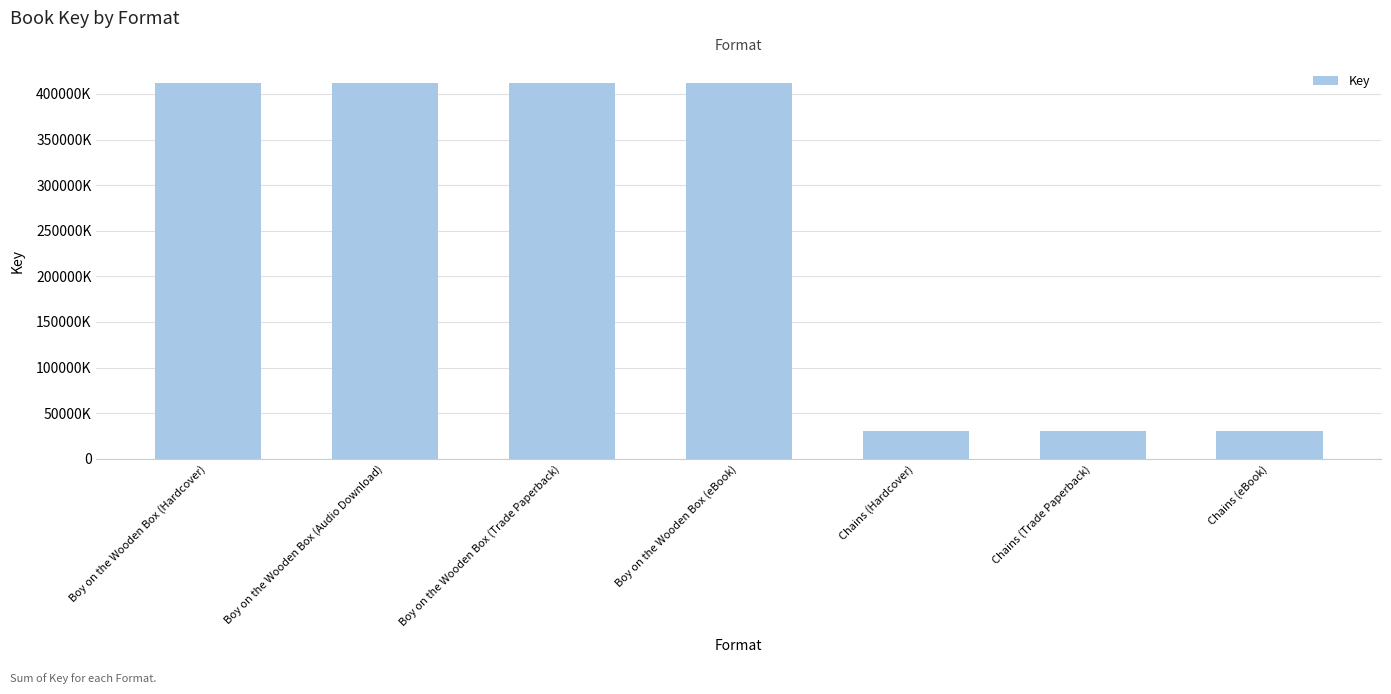

Reading left to right, transcribe all the data shown in this chart.

412394819	412394819	412394819	412394819	30585656	30585656	30585656